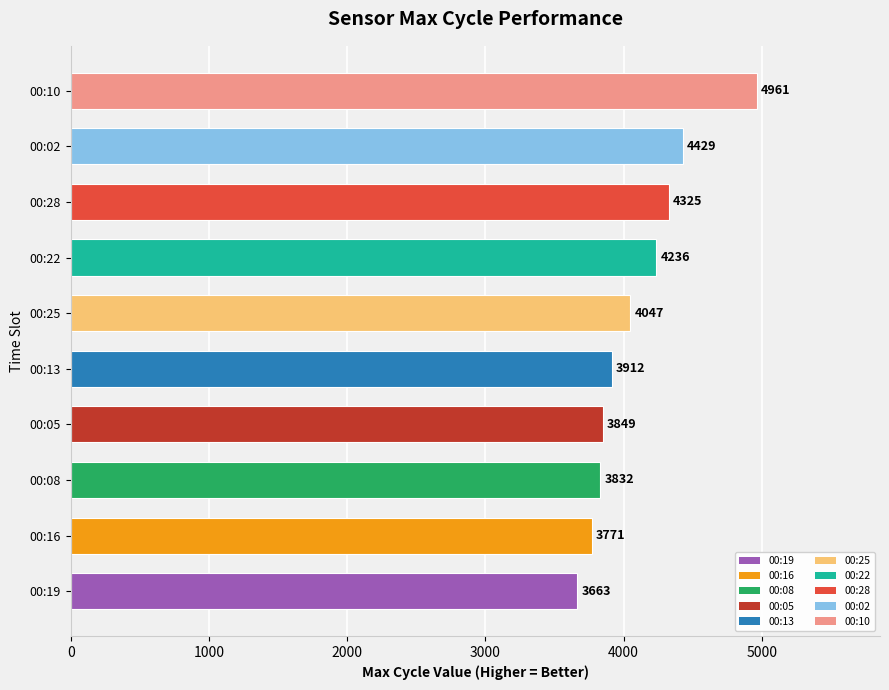

Reading bottom to top, transcribe all the data shown in this chart.

00:19=3663	00:16=3771	00:08=3832	00:05=3849	00:13=3912	00:25=4047	00:22=4236	00:28=4325	00:02=4429	00:10=4961